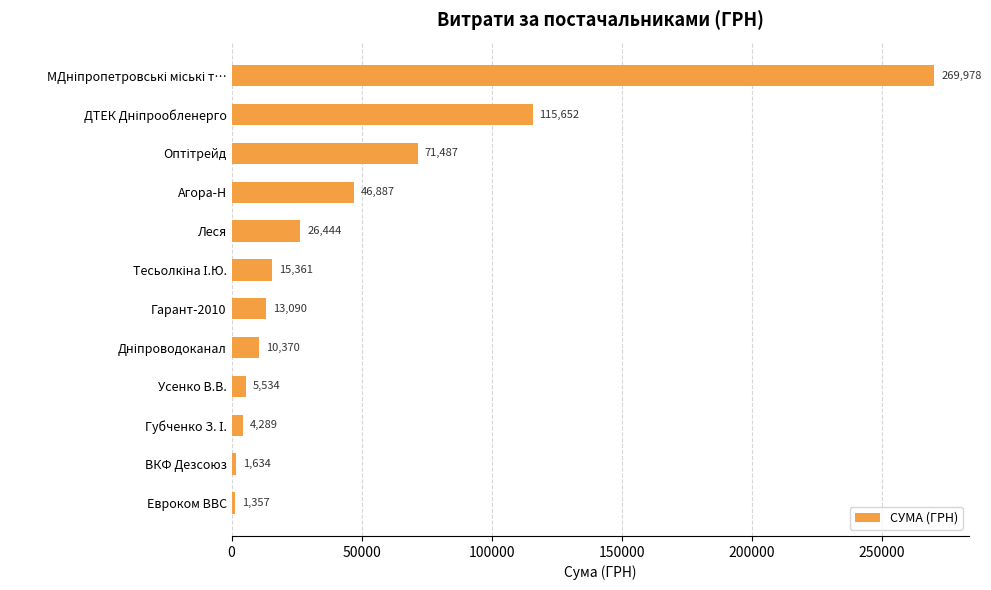

True or false: the data shows 46886.6 at Агора-Н.

True